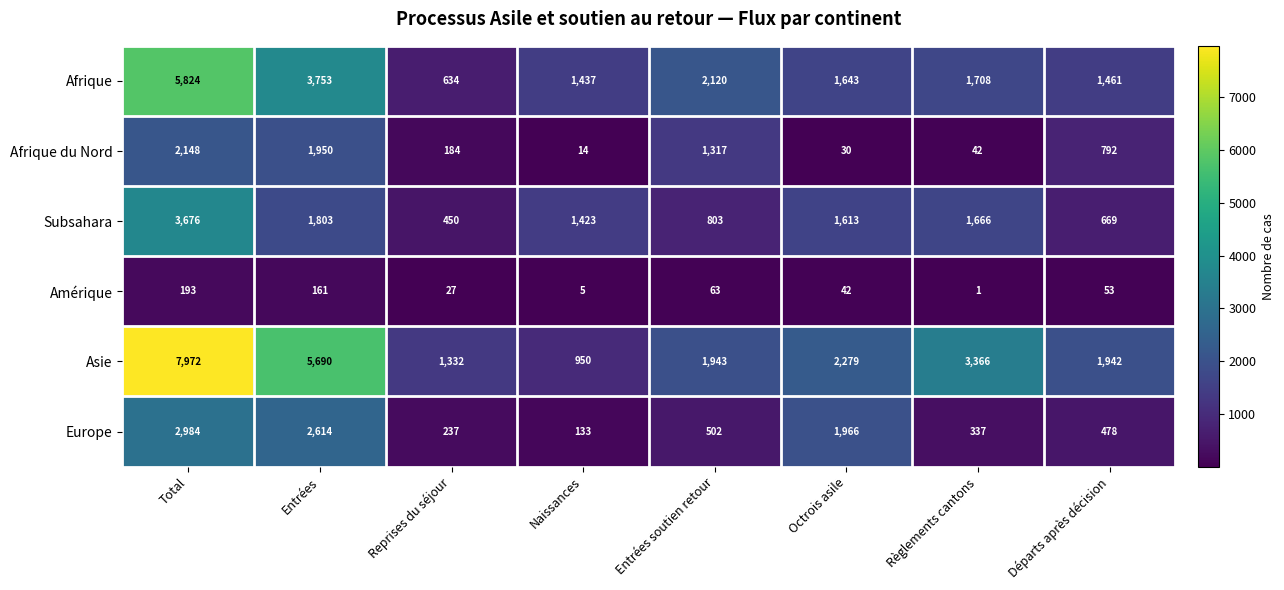

At which label is Subsahara closest to 2063?

Entrées